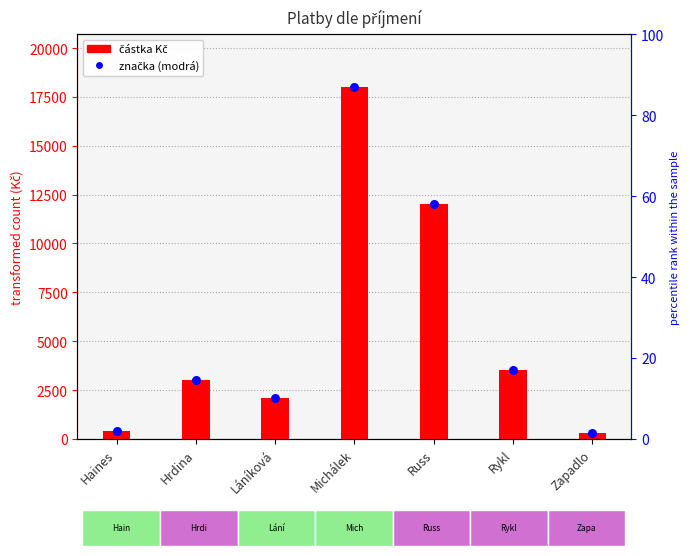

Which series reaches the maximum Y coordinate?

částka Kč